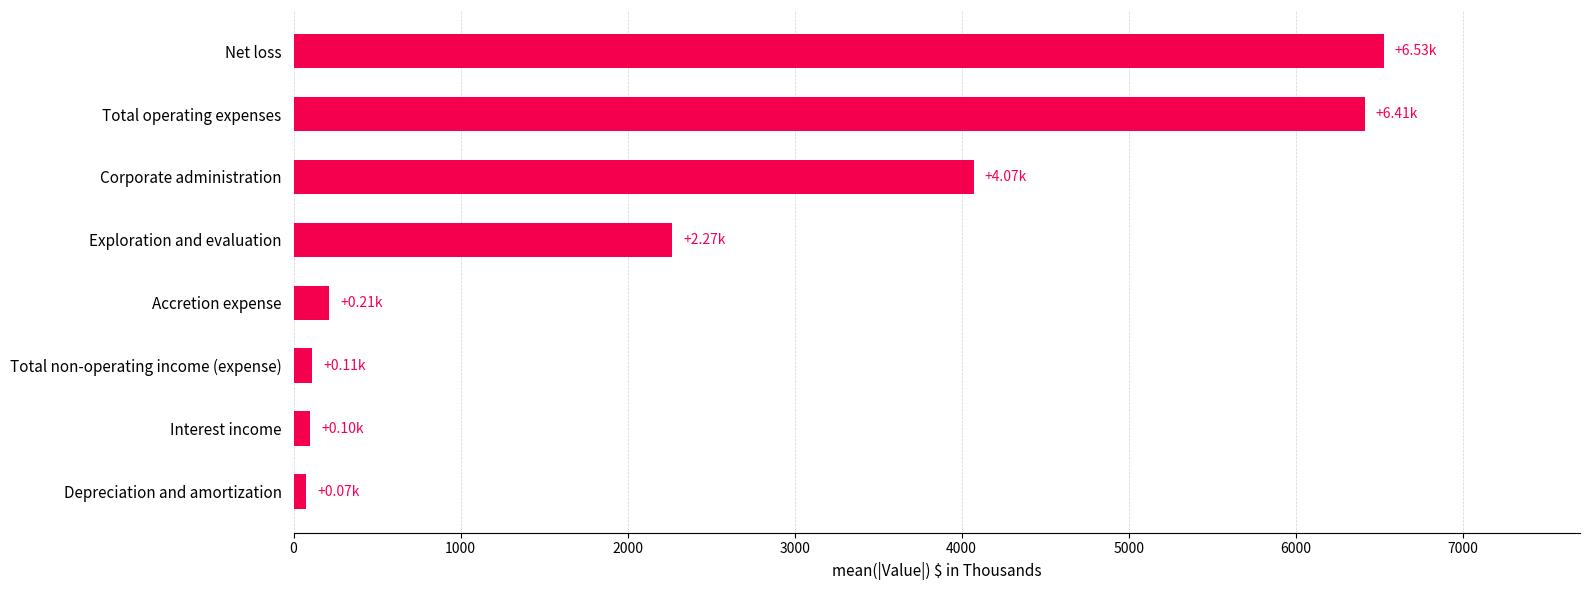

What is the ratio of the value at Corporate administration to the value at Accretion expense?

19.1